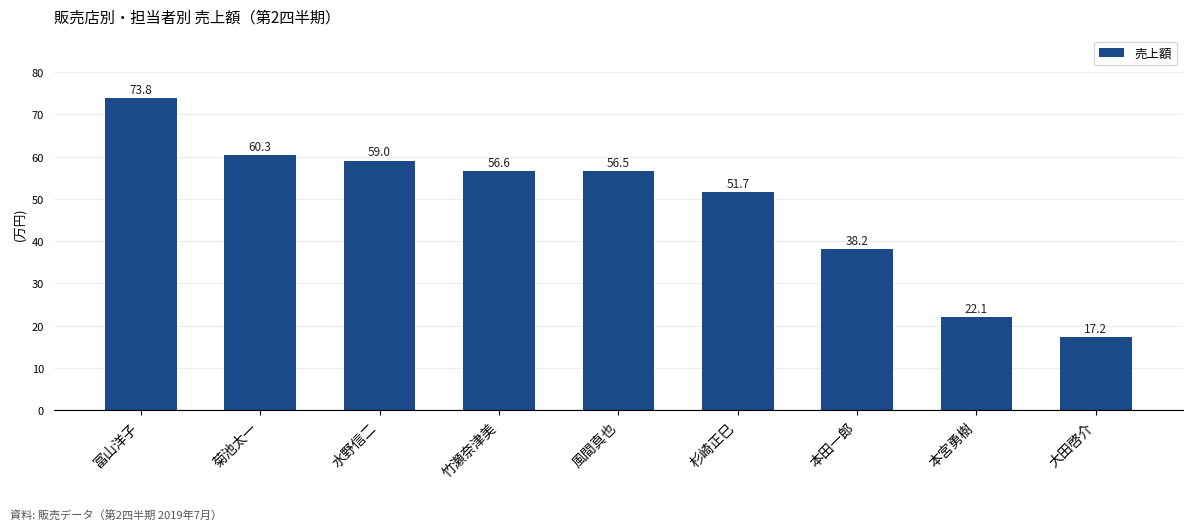

Rank the categories by value from highest to lowest.

冨山洋子, 菊池太一, 水野信二, 竹瀬奈津美, 風間真也, 杉崎正巳, 本田一郎, 本宮勇樹, 大田啓介